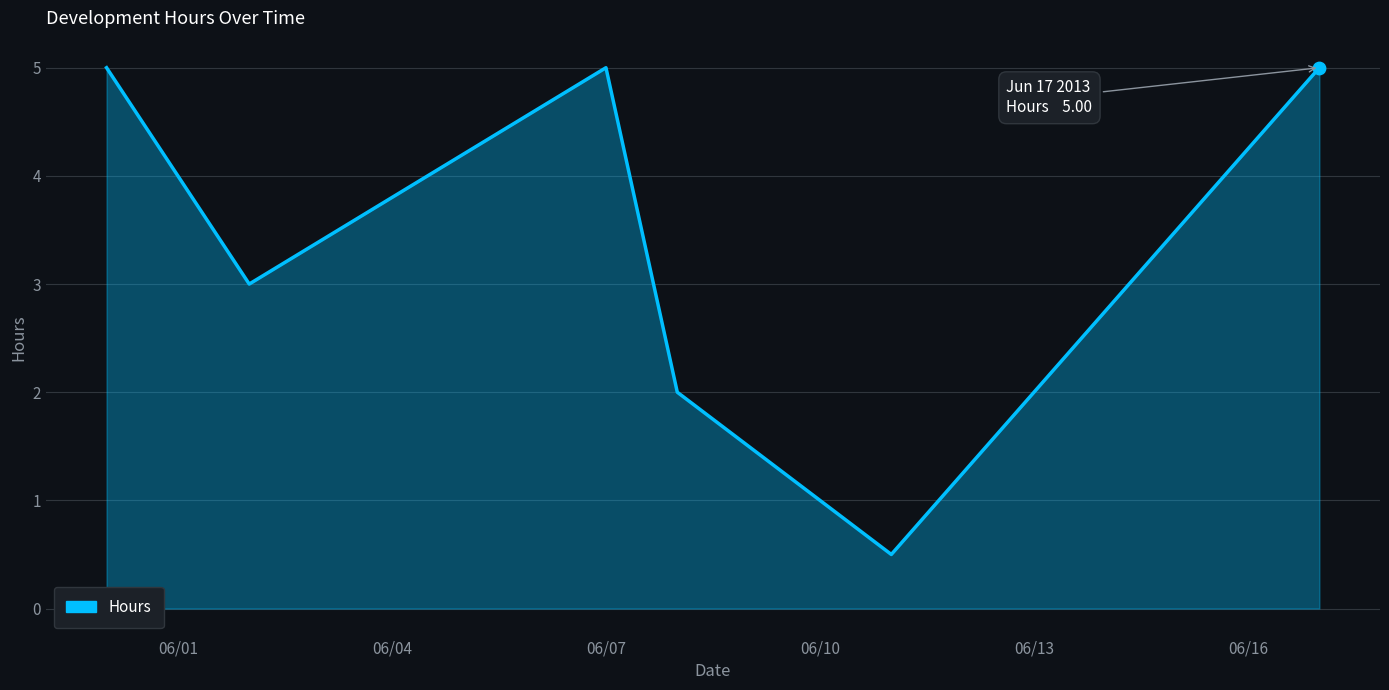

What is the difference between the maximum and second lowest values?

3.0